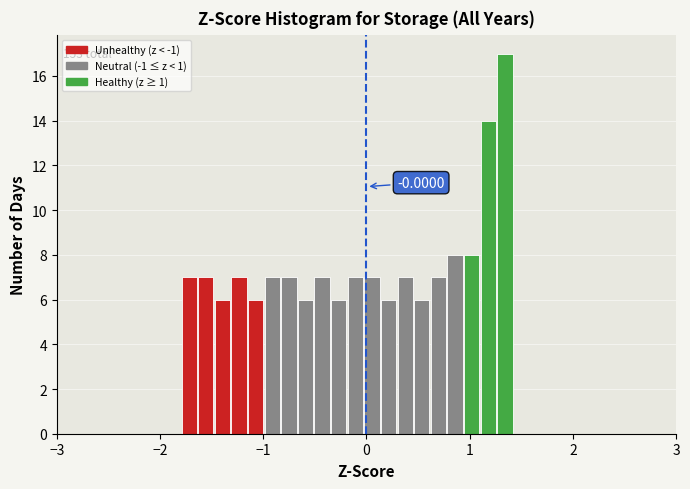

Around what value on the x-axis is the tallest bar? Give the approximate position of its centre, as read against the axis.

1.3